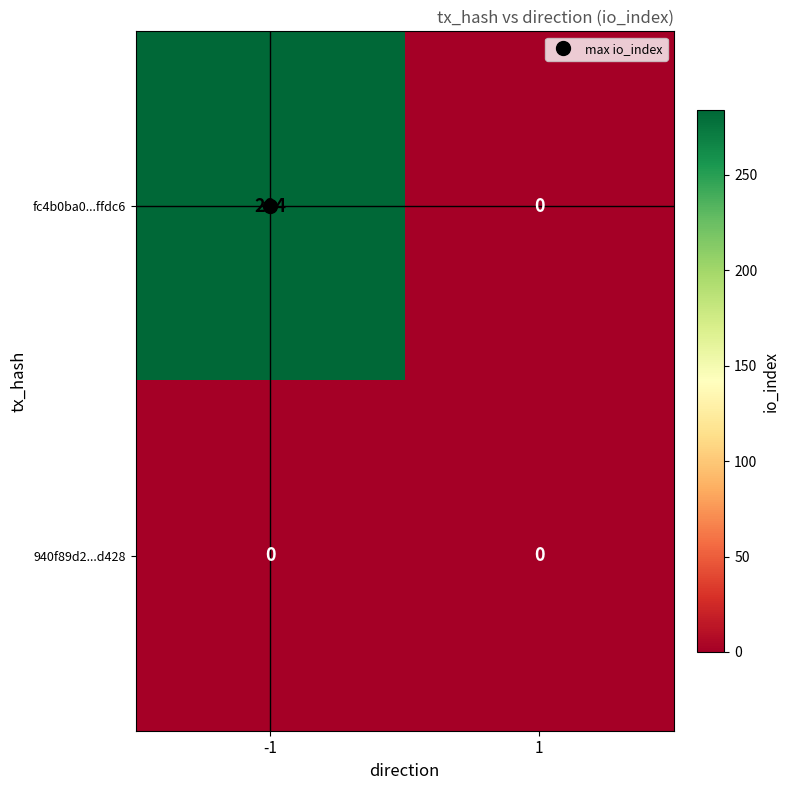

What is the sum of the fc4b0ba0...ffdc6 values at -1 and 1?

284